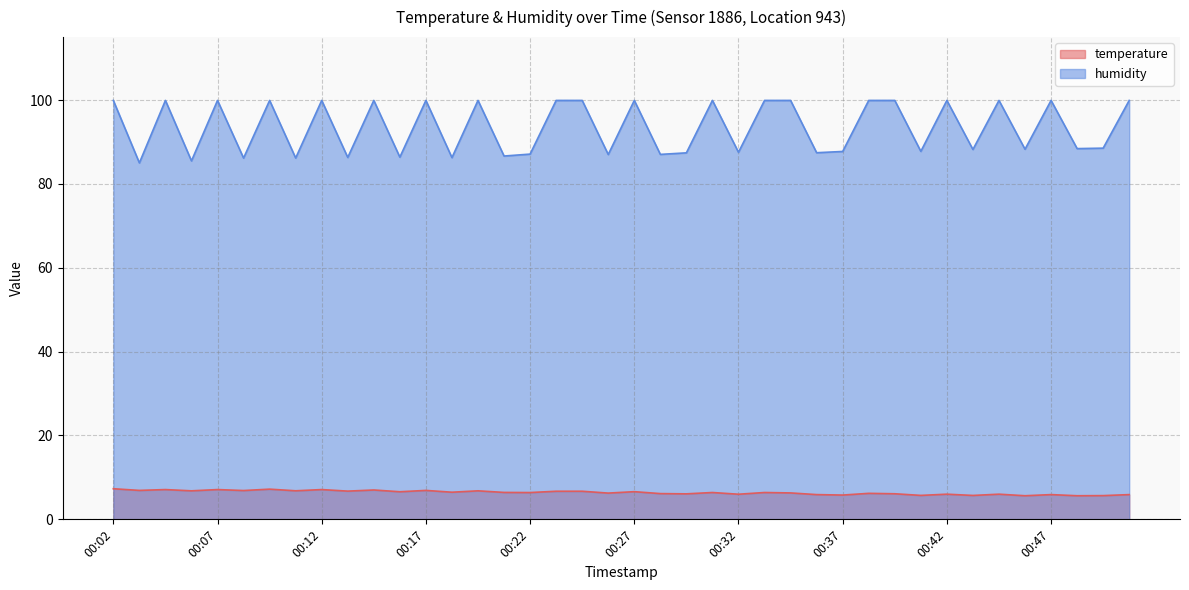

What is the average value of the temperature series?

6.4